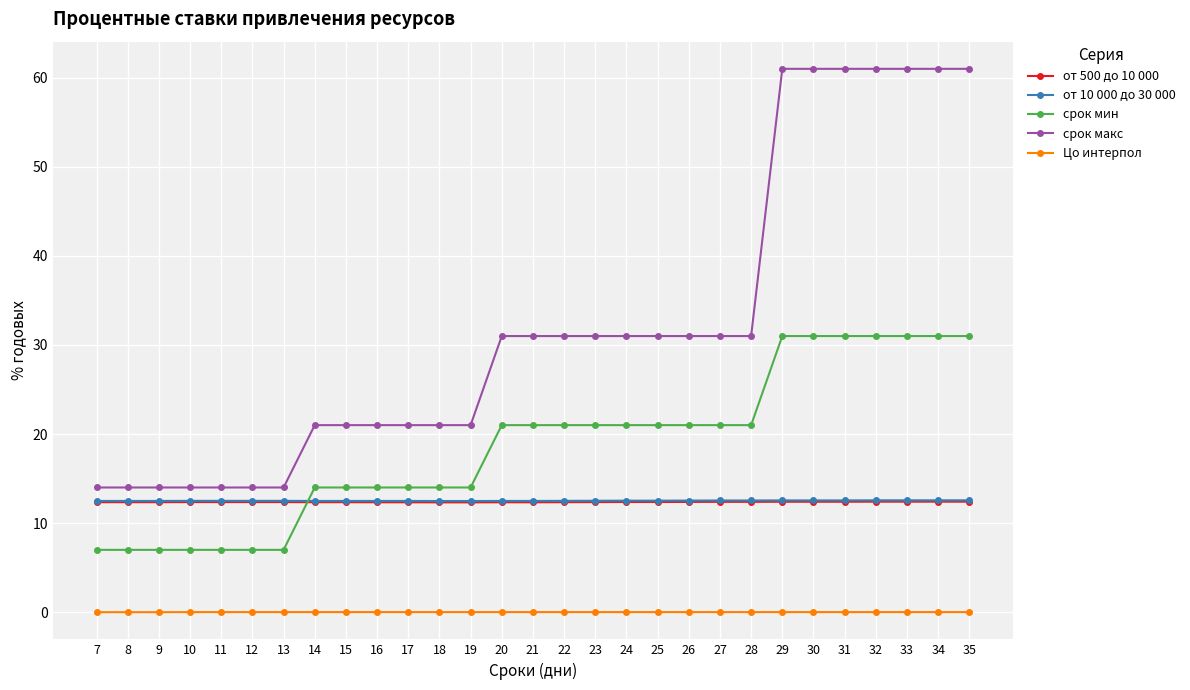

Which series has the largest total across all categories?

срок макс